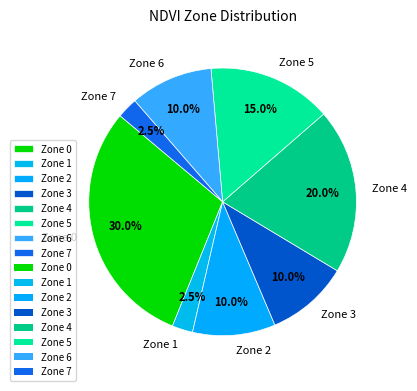

Is Zone 6 the majority of the pie?

No